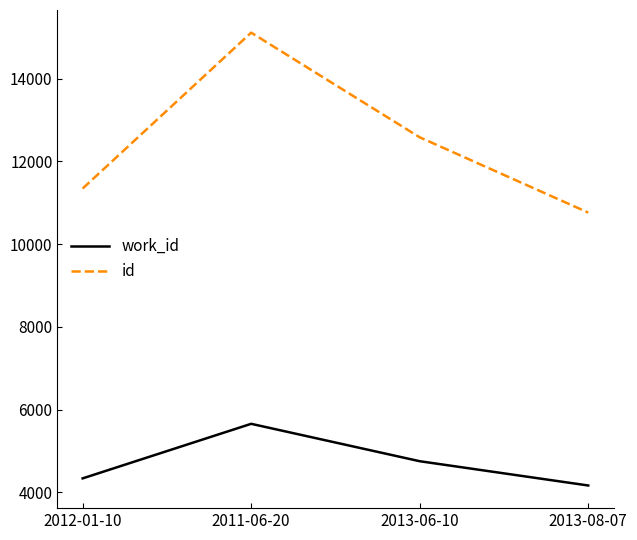

Rank the series by their maximum value, from lowest to highest.

work_id, id